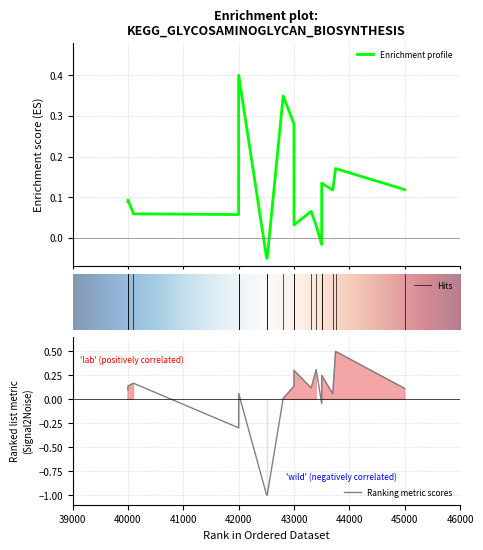

True or false: Enrichment profile has a value of 0.3 at 42804.

True